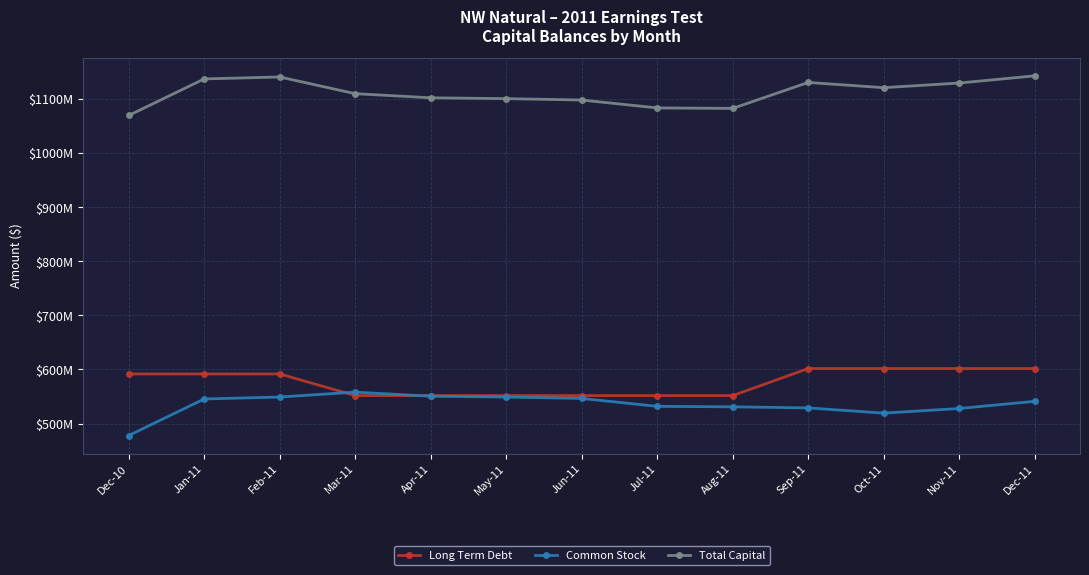

What are all the series names shown in the legend?

Long Term Debt, Common Stock, Total Capital